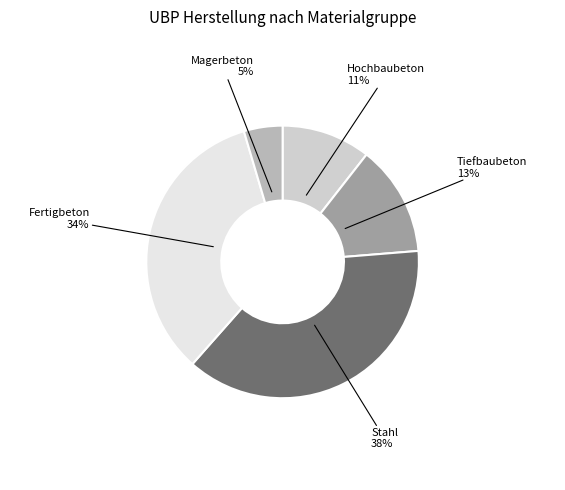

How many segments does this pie chart have?

5